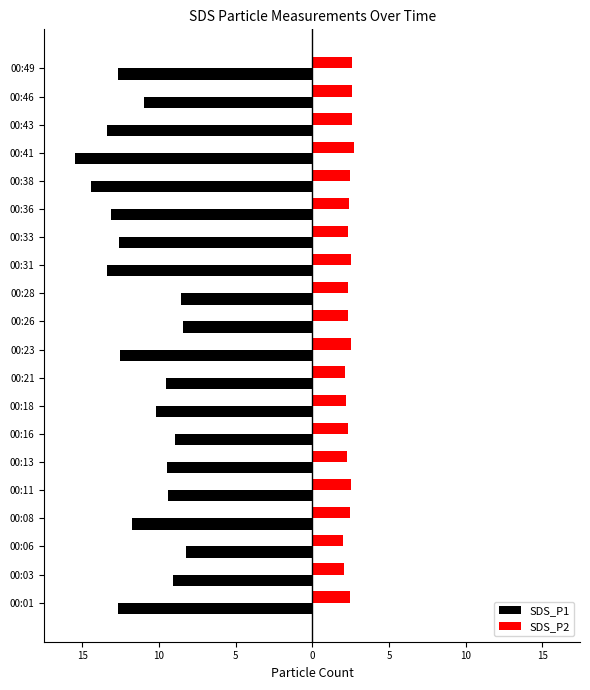

Reading right to left, extract all data points from this chart.

SDS_P1: -12.7	-10.9	-13.4	-15.4	-14.4	-13.1	-12.6	-13.3	-8.6	-8.4	-12.6	-9.5	-10.2	-9.0	-9.4	-9.4	-11.8	-8.2	-9.1	-12.7
SDS_P2: 2.6	2.6	2.6	2.7	2.5	2.4	2.3	2.5	2.4	2.3	2.5	2.1	2.2	2.3	2.3	2.5	2.5	2.0	2.1	2.5